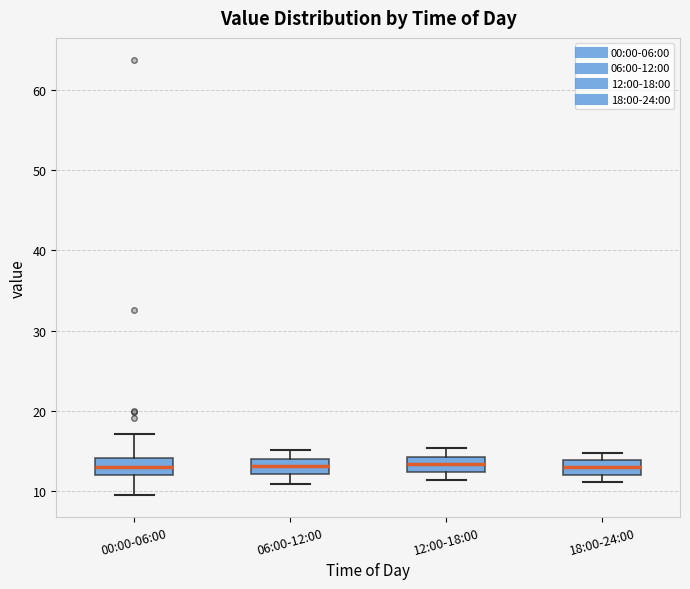

Reading left to right, transcribe this box plot: for each box, give where its median line is, the range the box spans, and where its two whiskers end, as read against the y-axis. The values are not printed on the chart, so give them approximately, as read against the axis.

00:00-06:00: median 13, box 12 to 14, whiskers 10 to 17
06:00-12:00: median 13, box 12 to 14, whiskers 11 to 15
12:00-18:00: median 13, box 12 to 14, whiskers 11 to 15
18:00-24:00: median 13, box 12 to 14, whiskers 11 to 15